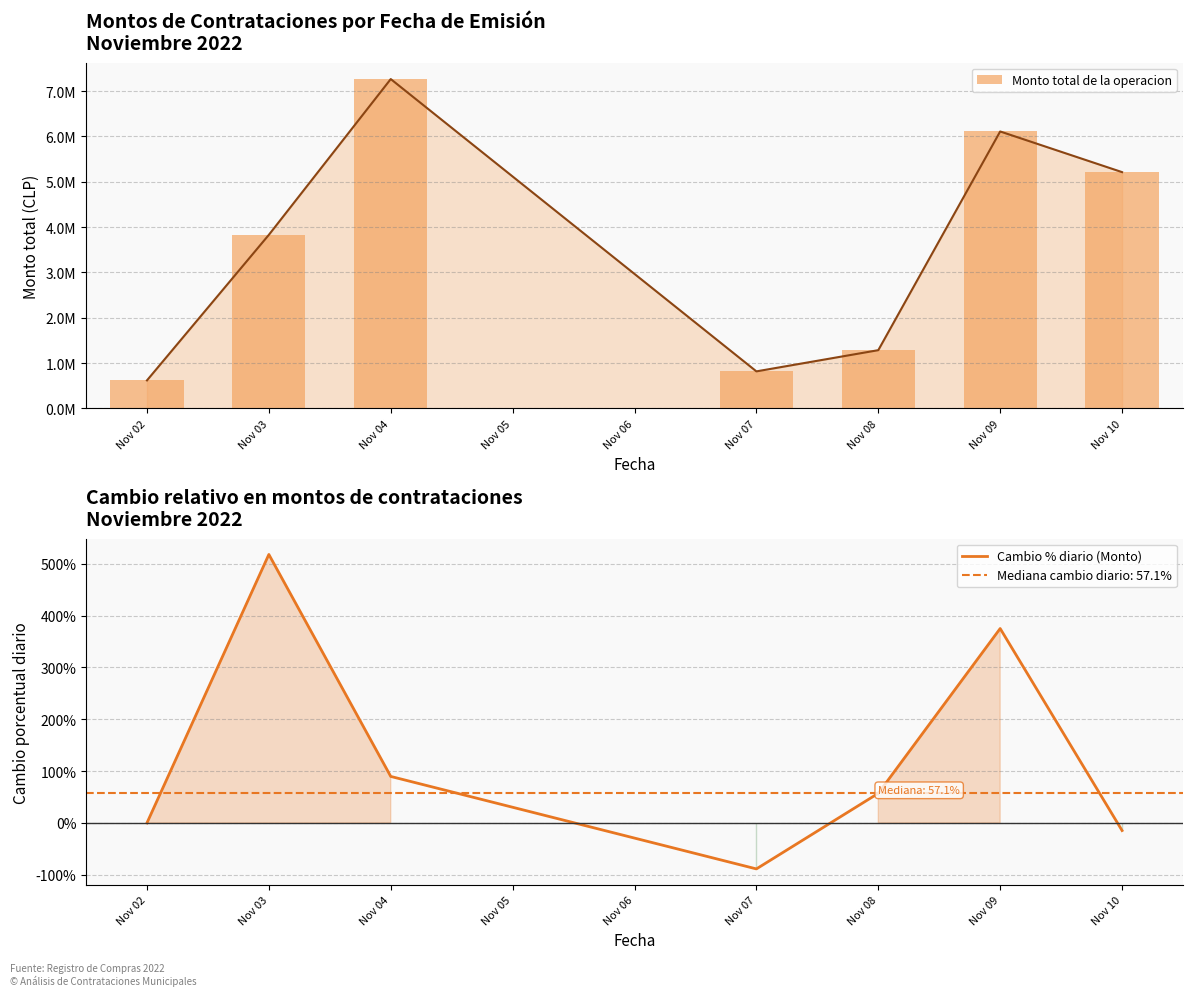

How many data points in Cambio % diario (Monto) are less than 57?

3